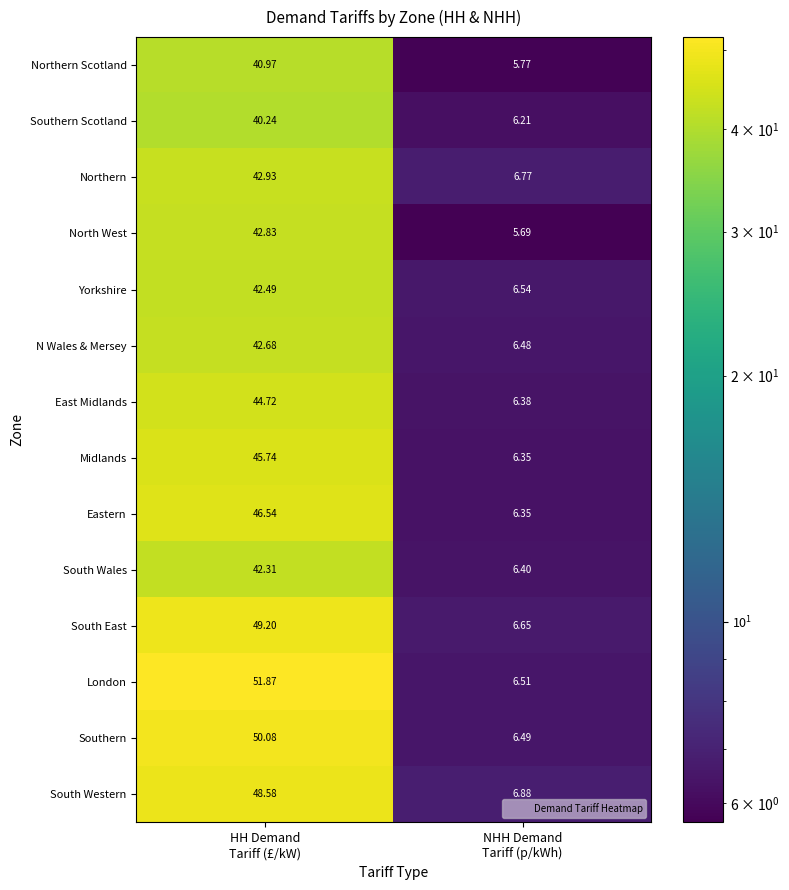

Which series has the largest total across all categories?

London